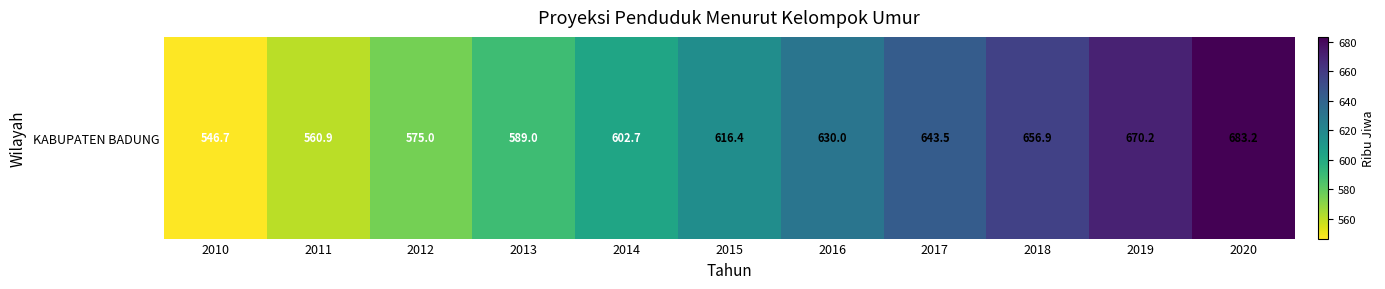

How many data points are above 616?

6